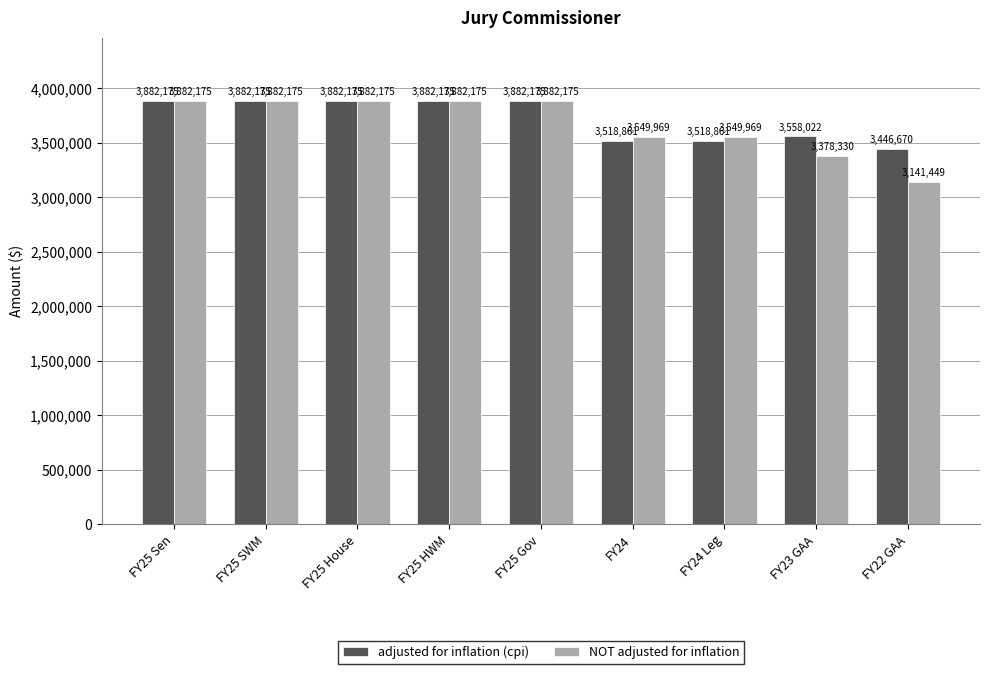

Reading right to left, list all the values displayed in this chart.

adjusted for inflation (cpi): 3446670	3558022	3518861	3518861	3882175	3882175	3882175	3882175	3882175
NOT adjusted for inflation: 3141449	3378330	3549969	3549969	3882175	3882175	3882175	3882175	3882175